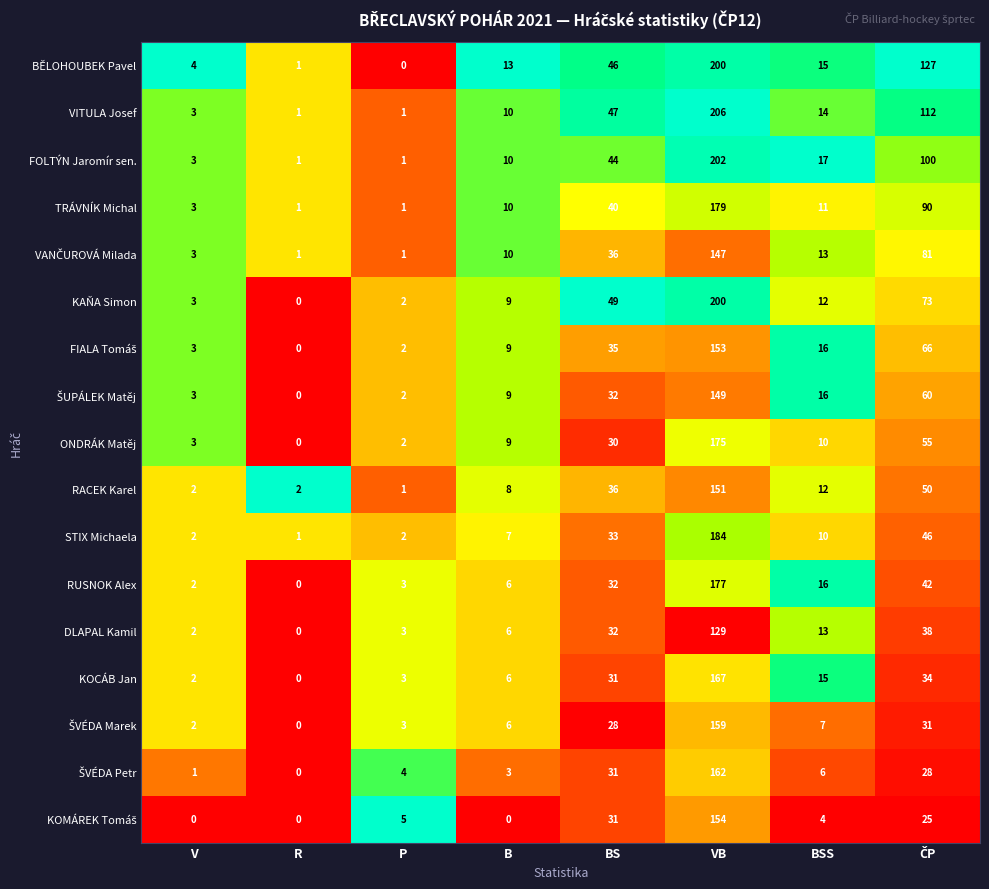

At which category is the sum across all series the highest?

VB